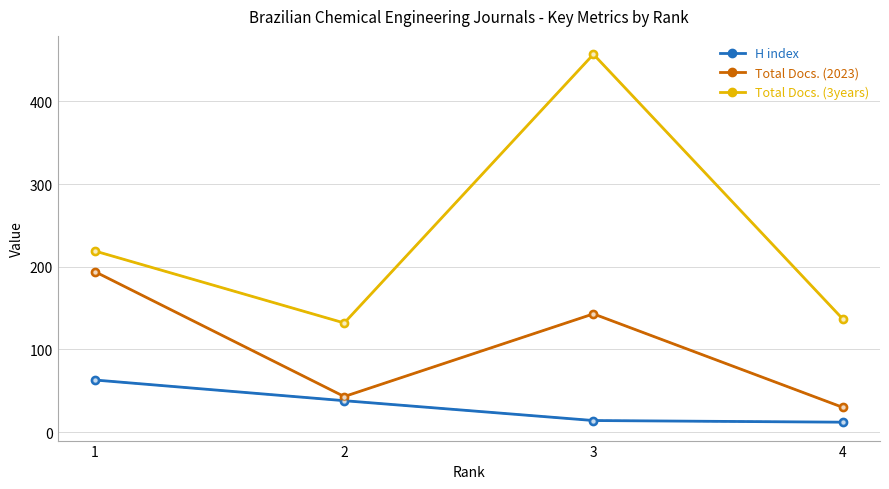

Rank the series by their average value, from lowest to highest.

H index, Total Docs. (2023), Total Docs. (3years)